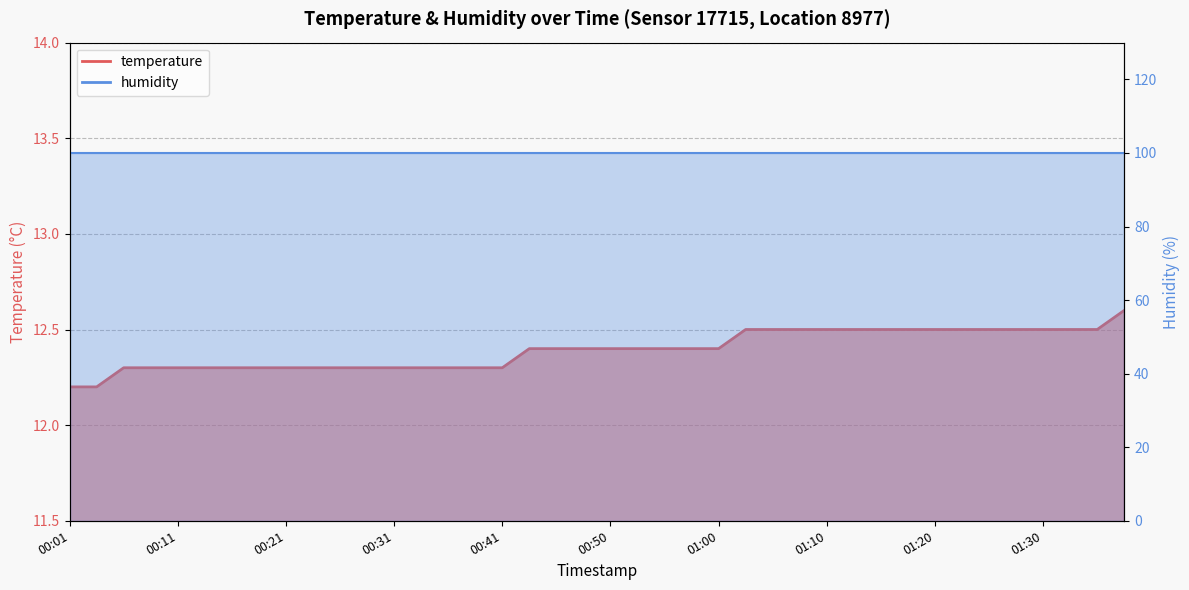

What is the label of the 28th point from the right?

00:31